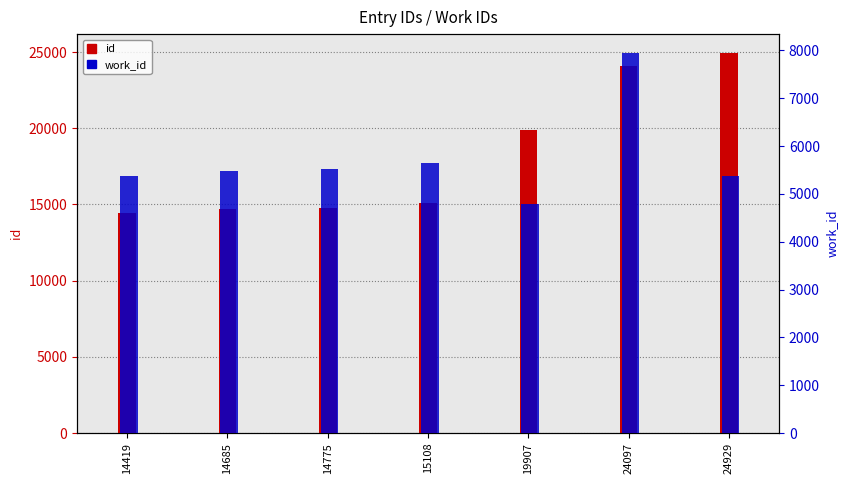

Is it true that work_id equals 4785 at 19907?

True